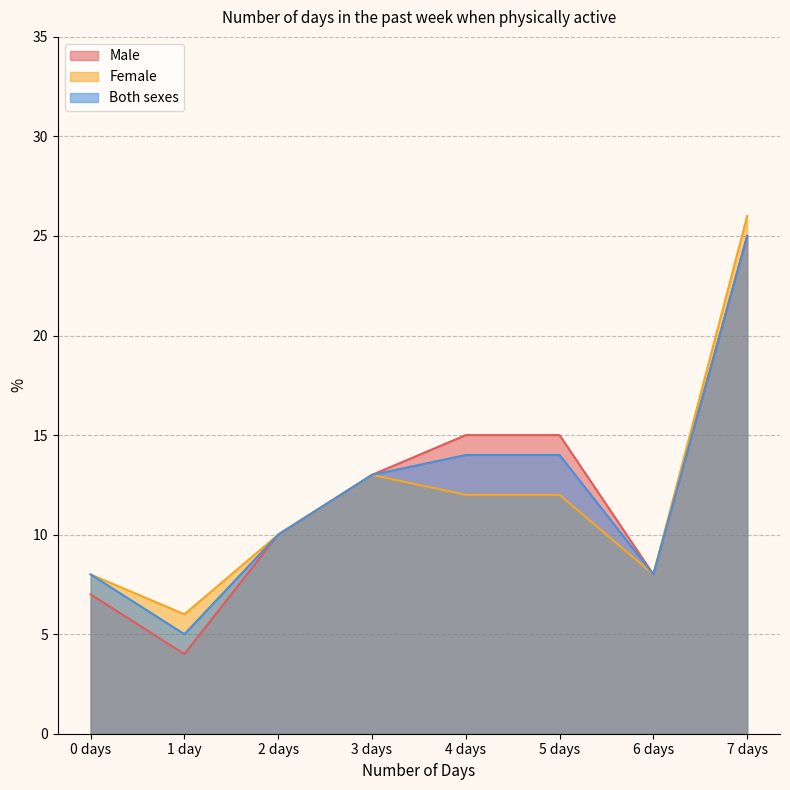

What is the smallest value displayed?

4